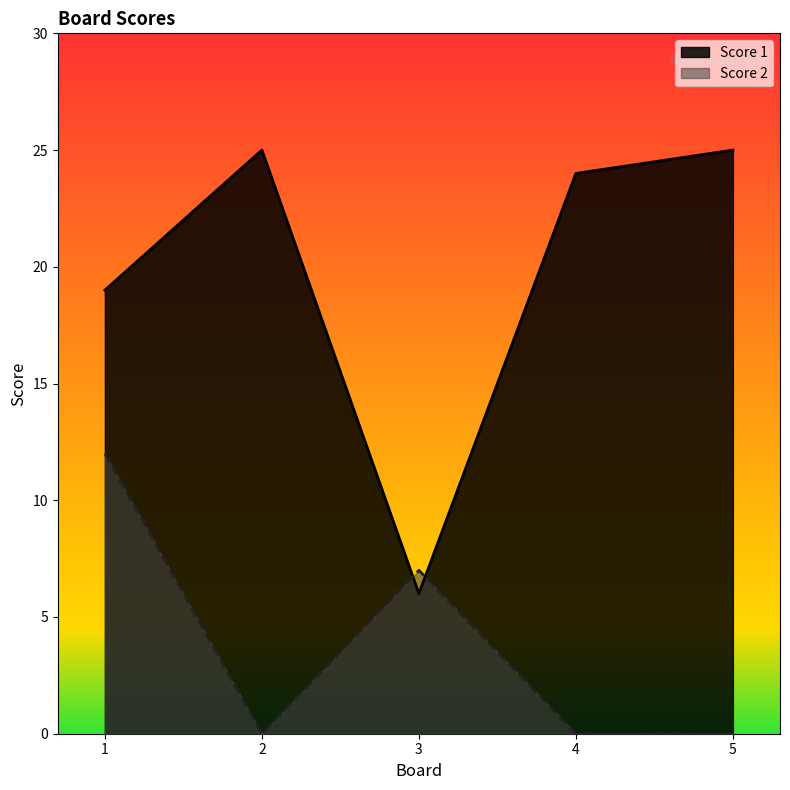

Rank the series at 1 from lowest to highest value.

Score 2, Score 1